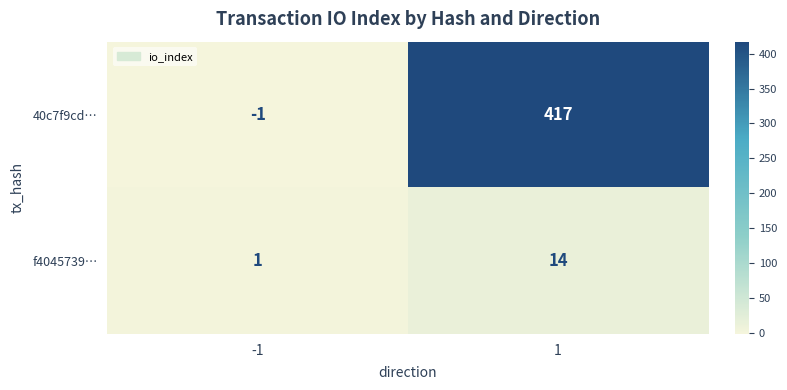

The value of 40c7f9cd… at 1 is 138. True or false?

False